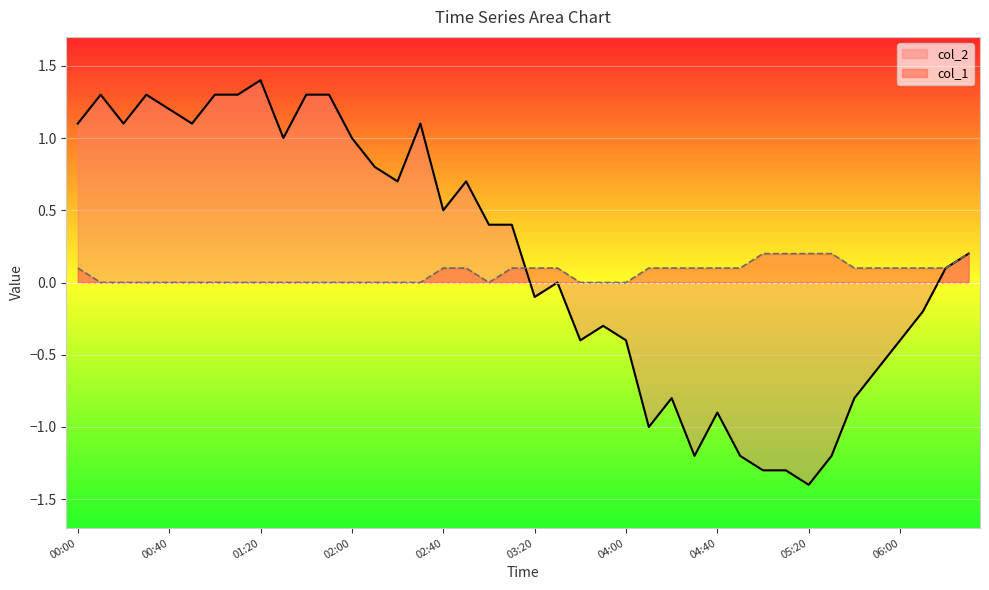

Which series changed the most between 01:50 and 02:20?

col_2